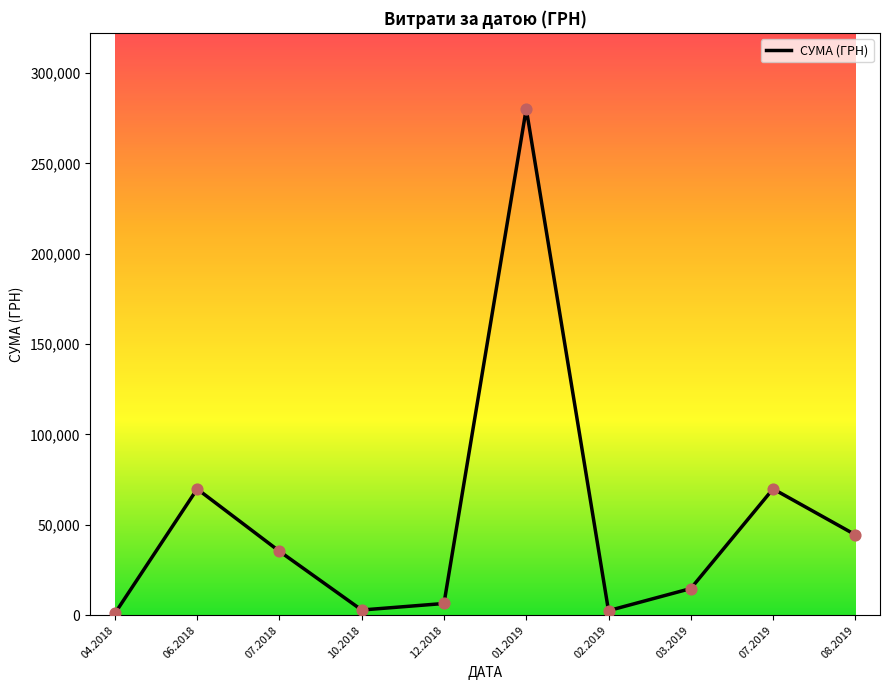

What is the ratio of the value at 06.2018 to the value at 03.2019?

4.7